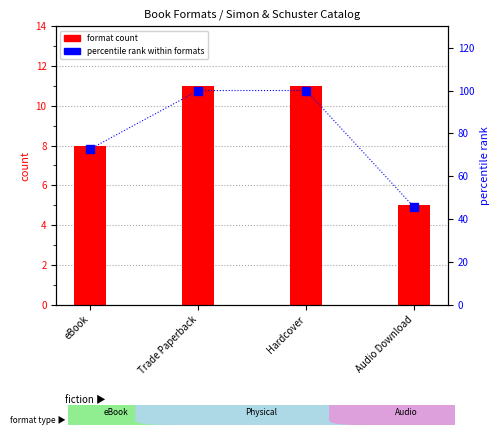

The percentile rank within formats series shows 45.5 at Audio Download. True or false?

True